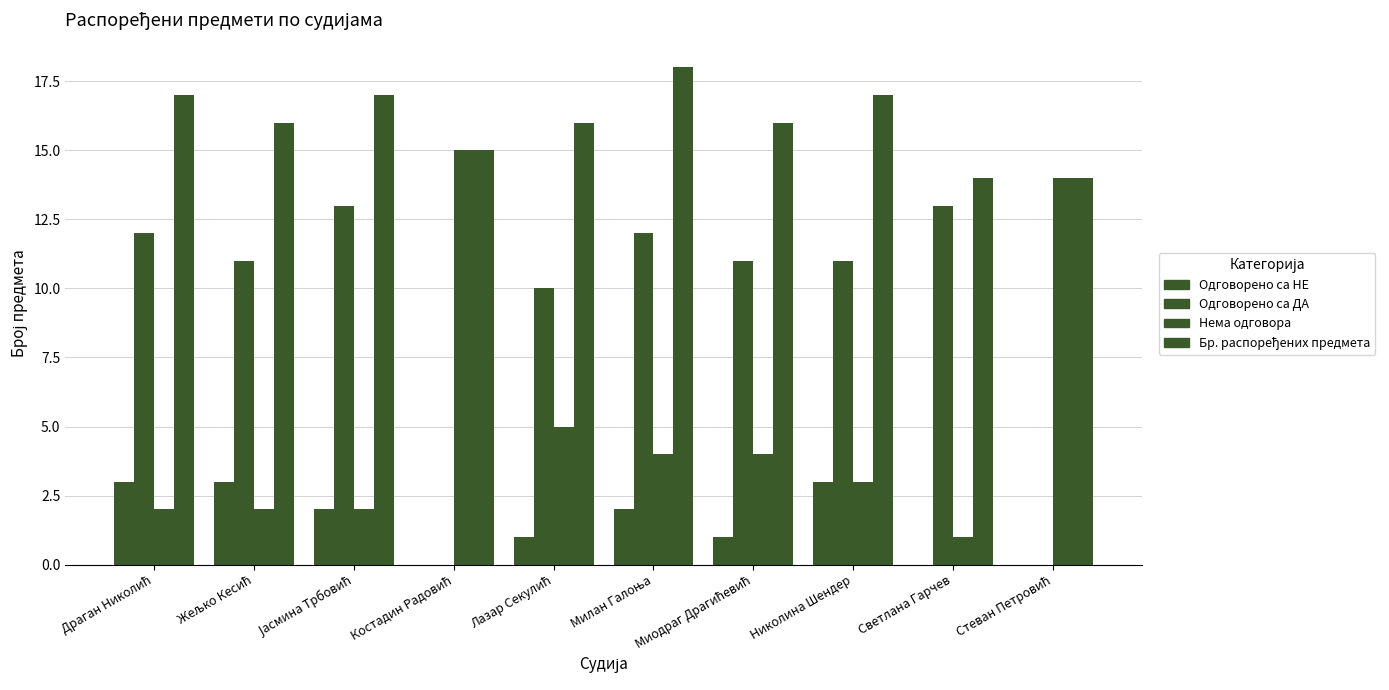

What is the label of the 2nd bar from the right?

Светлана Гарчев